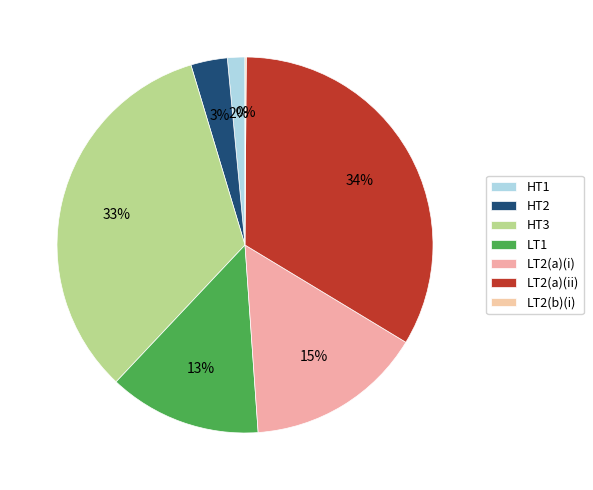

Approximately how many times larger is the value at HT3 compared to HT1?

22.2